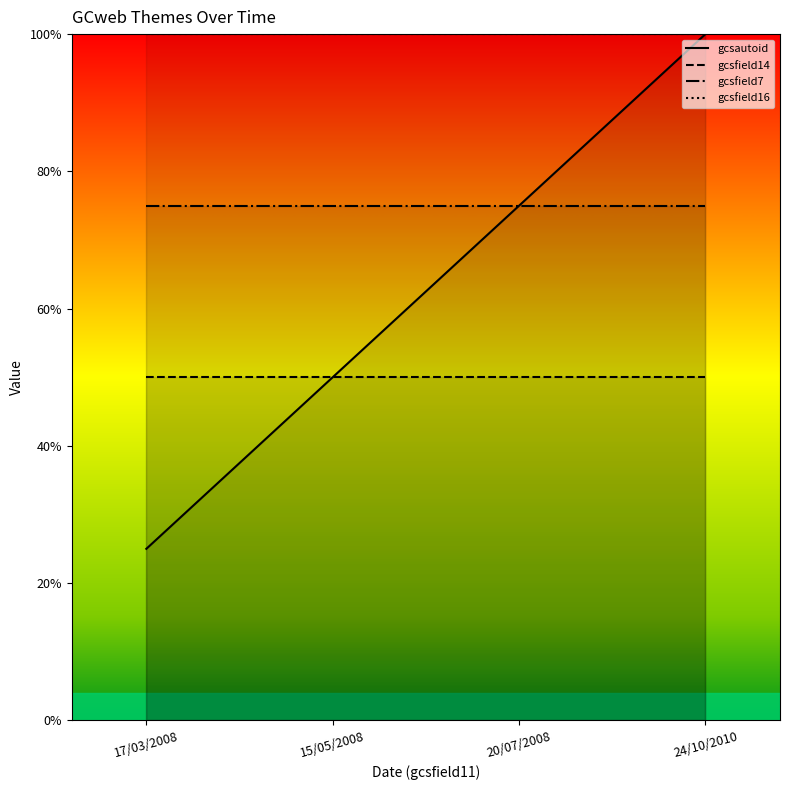

List the labels in order of gcsfield14 value, largest first.

17/03/2008, 15/05/2008, 20/07/2008, 24/10/2010